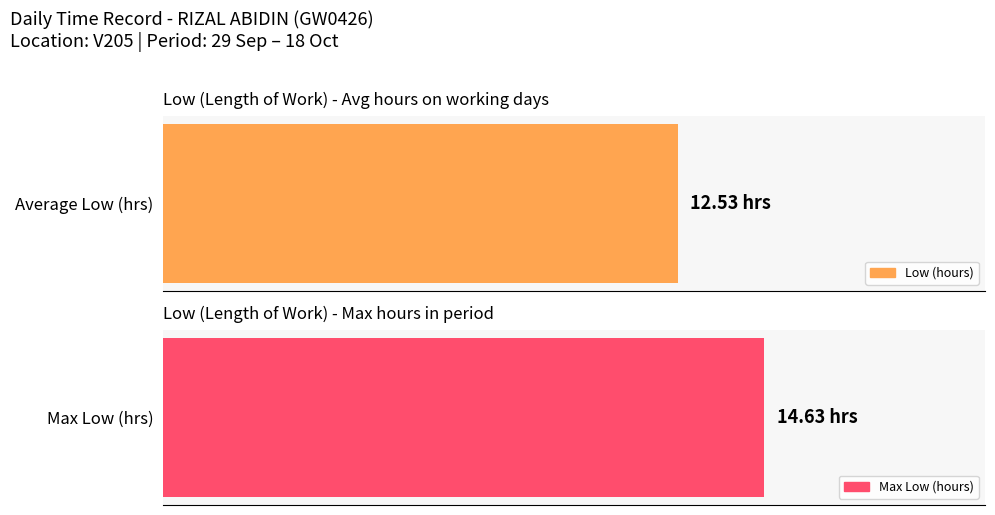

Does the chart contain stacked bars?

No